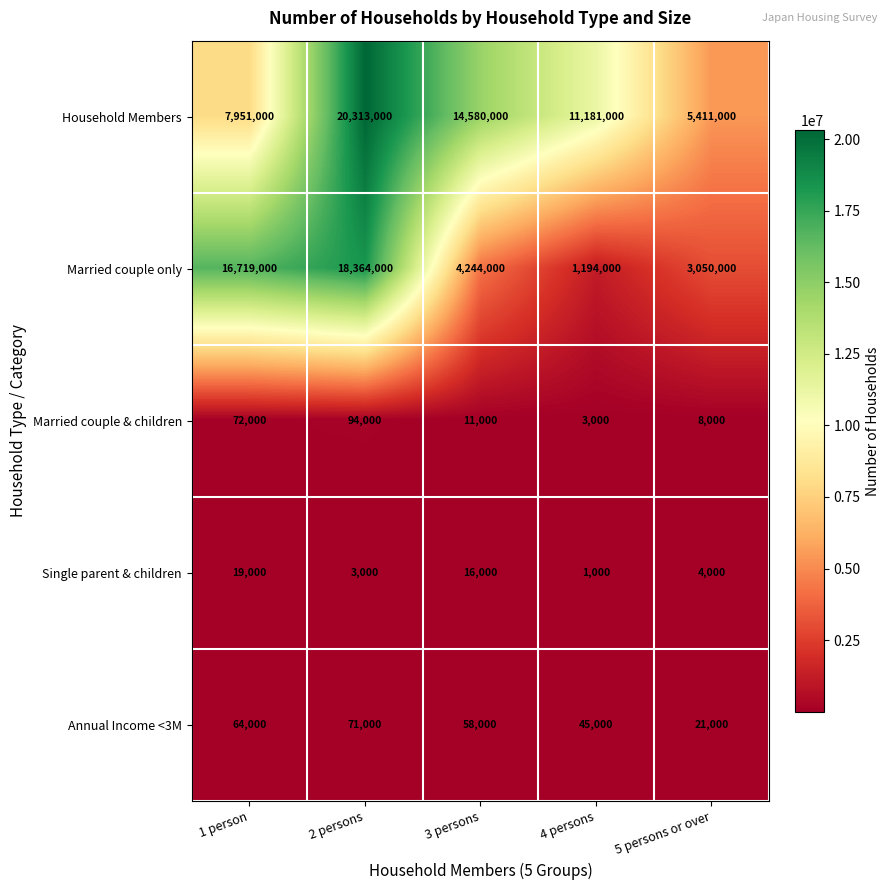

What is the sum of all Annual Income <3M values?

259000